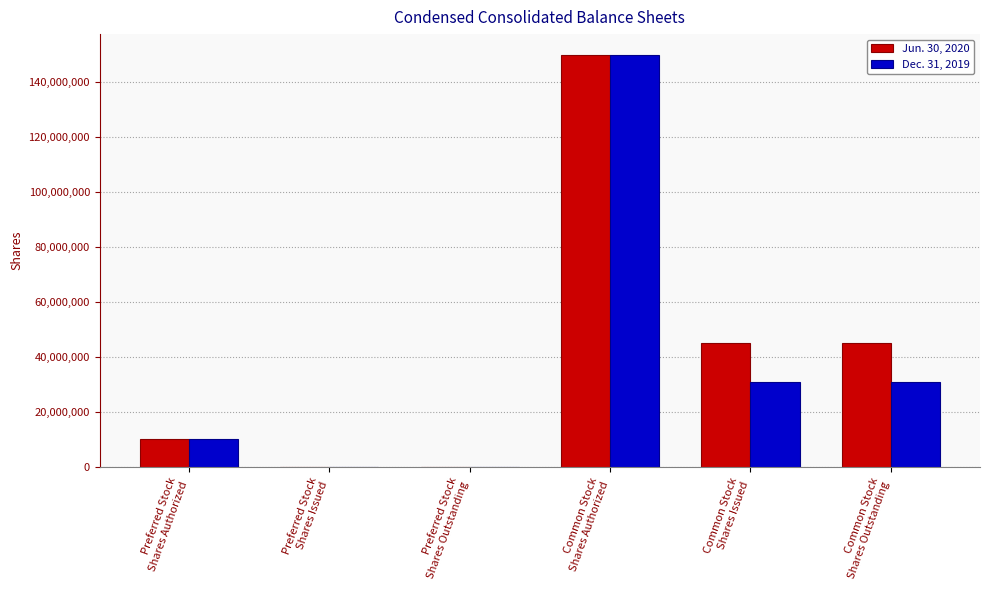

How many groups of bars are there?

6